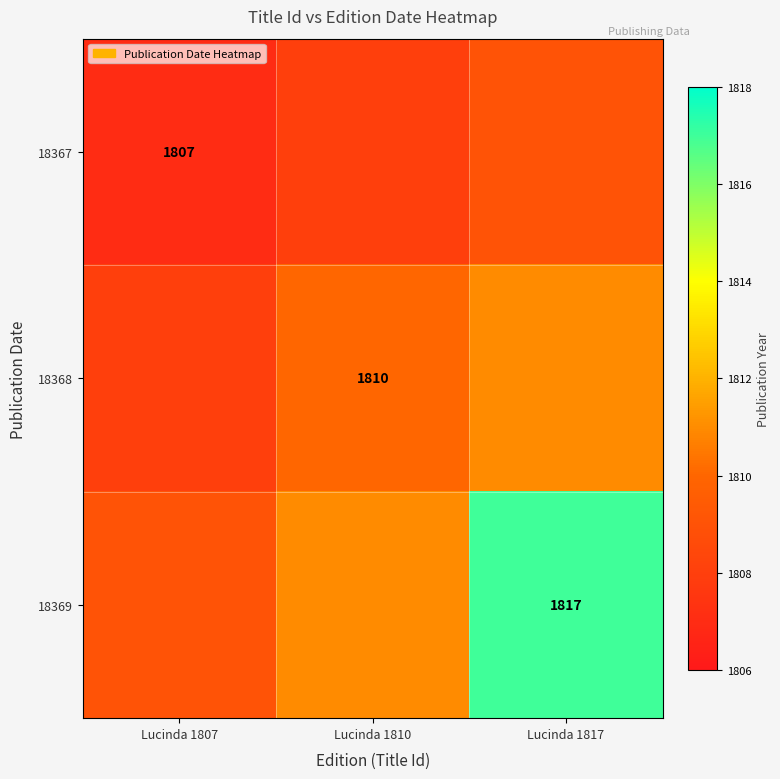

Between Lucinda 1810 and Lucinda 1817, which is larger?

Lucinda 1817